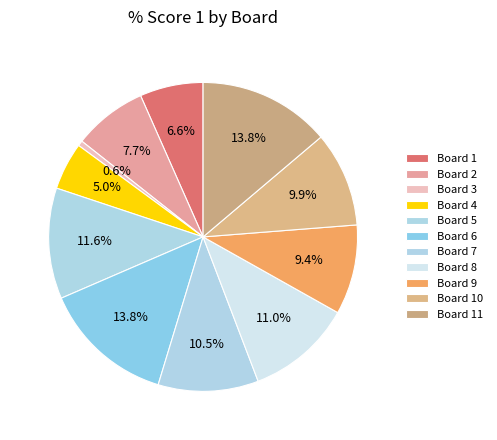

What is the largest slice in the pie chart?

Board 6